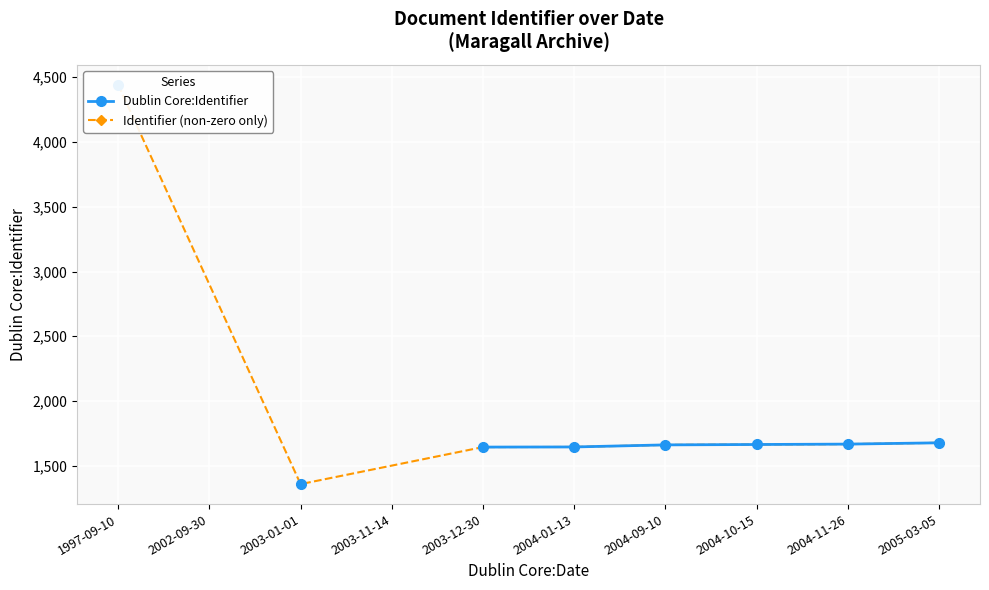

How many data points are above 1661?

4